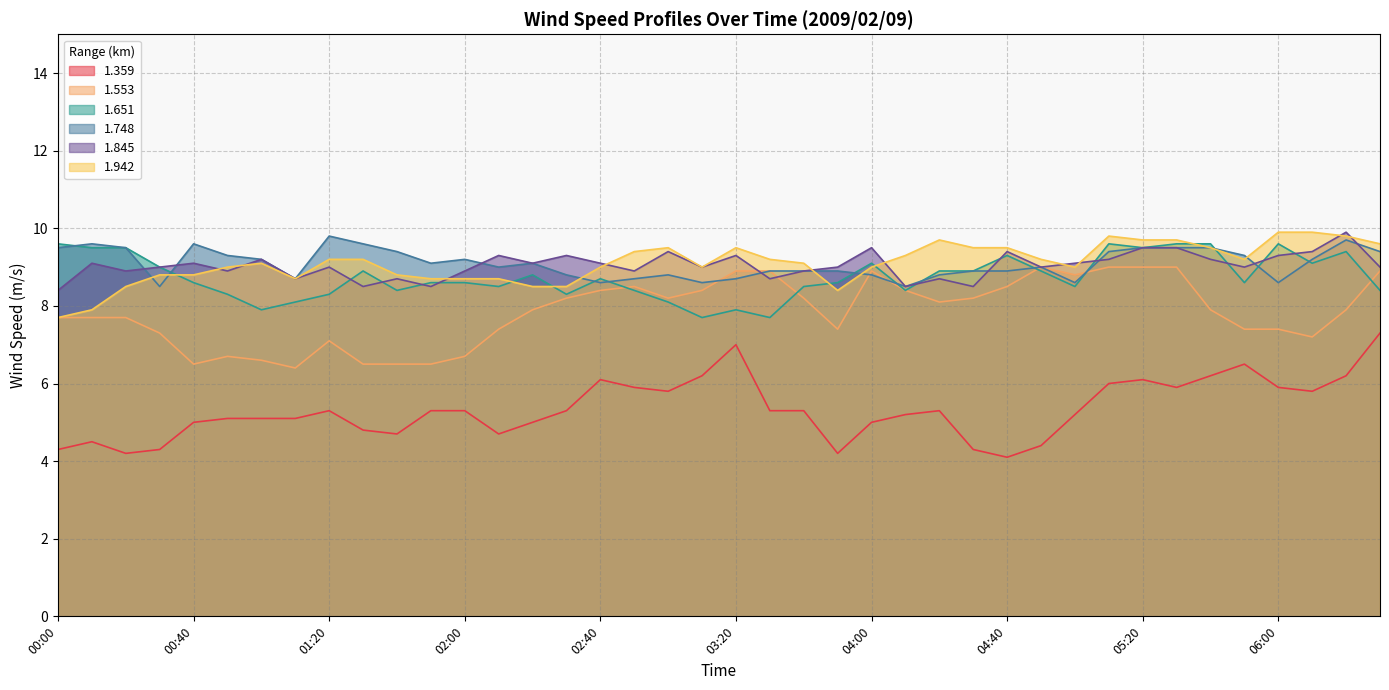

What is the label of the 2nd point from the left?

00:10